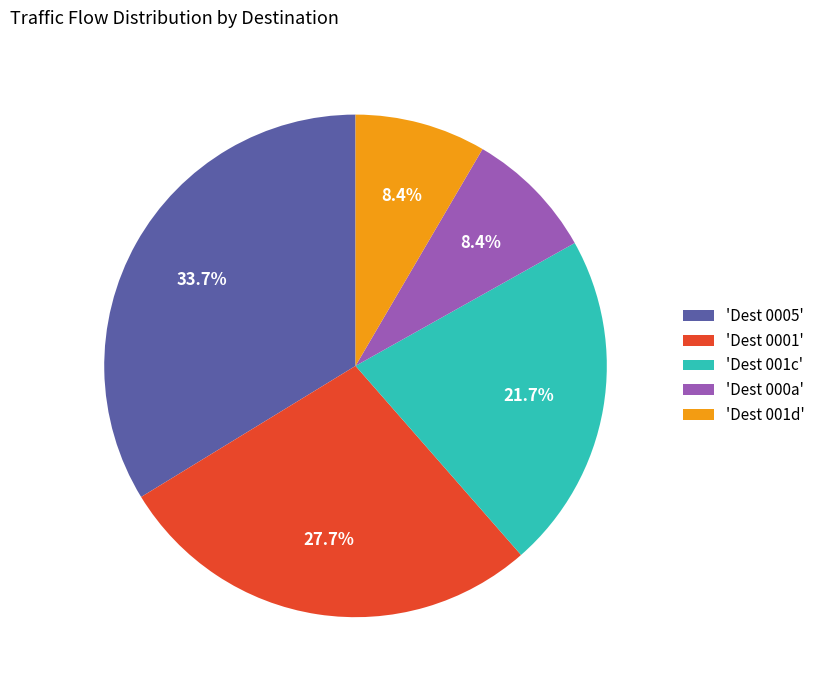

Which category has the biggest portion of the pie?

'Dest 0005'